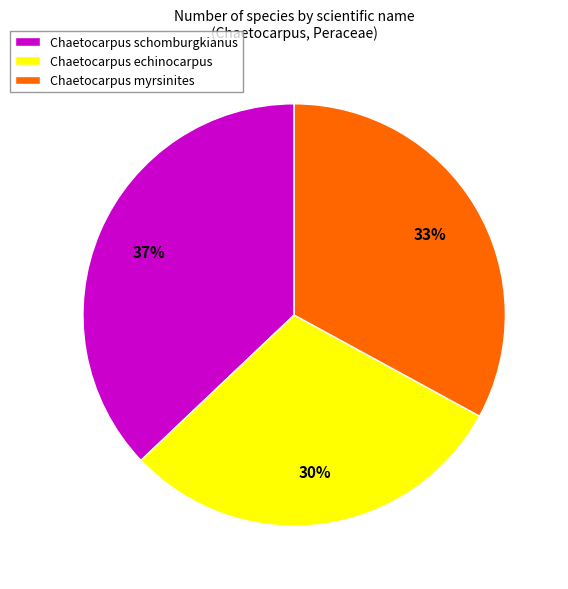

Count the number of slices in the pie.

3